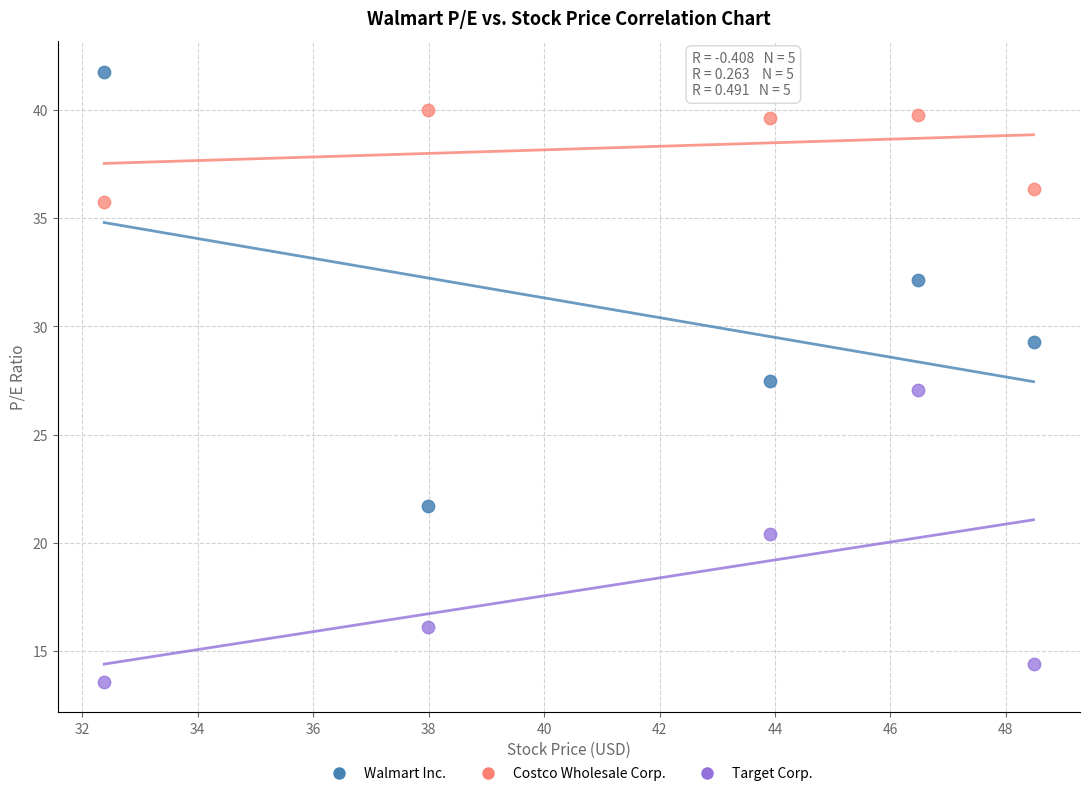

What are all the series names shown in the legend?

Walmart Inc., Costco Wholesale Corp., Target Corp.